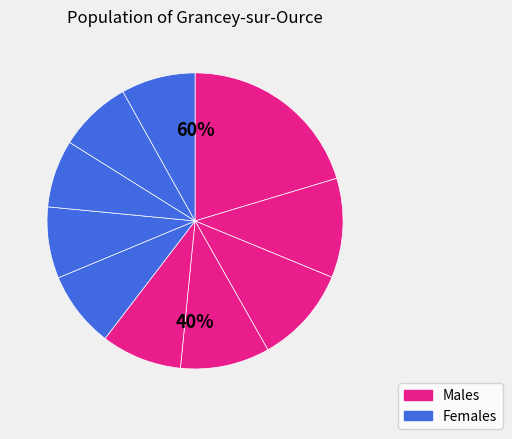

How many segments does this pie chart have?

10